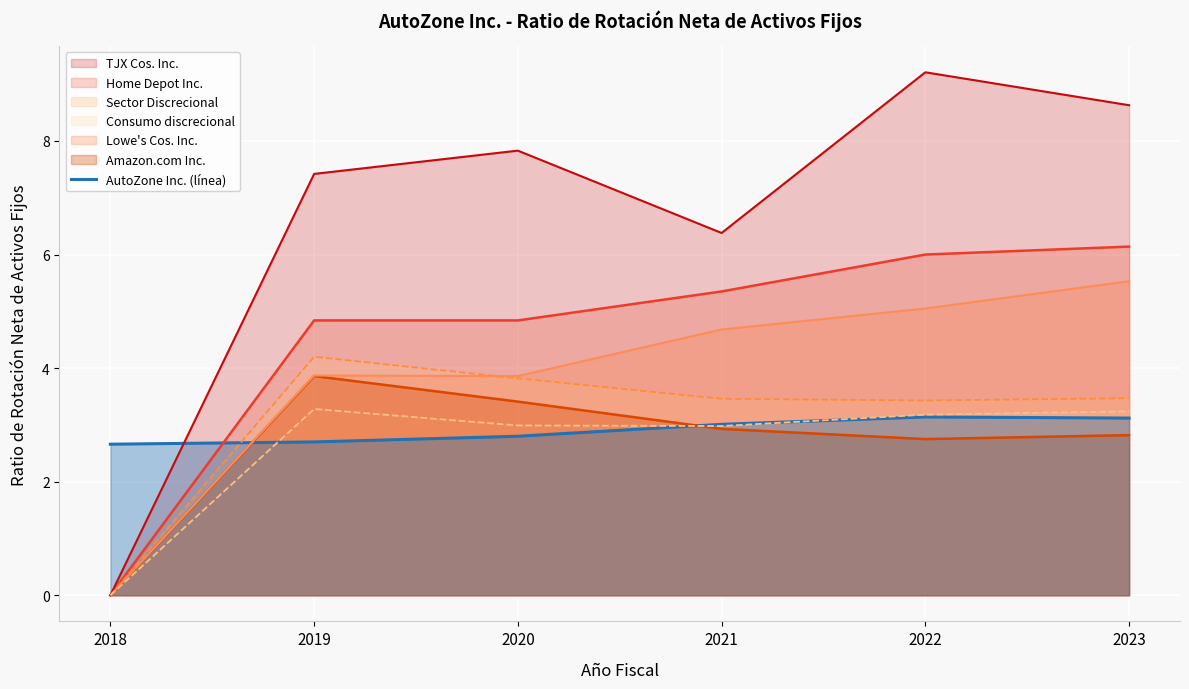

What is the difference between the values at 2021 and 2023?

0.1